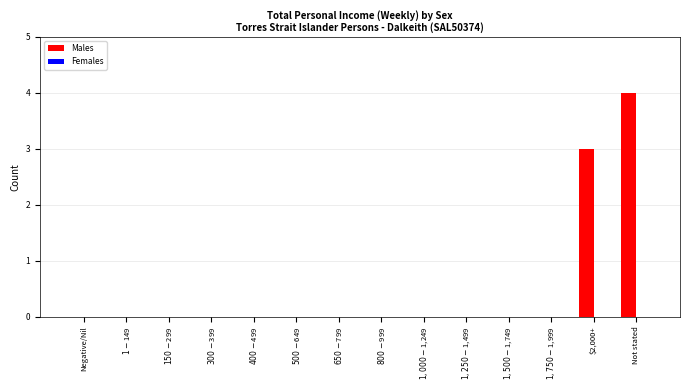

Which category has the highest value across all series?

Not stated